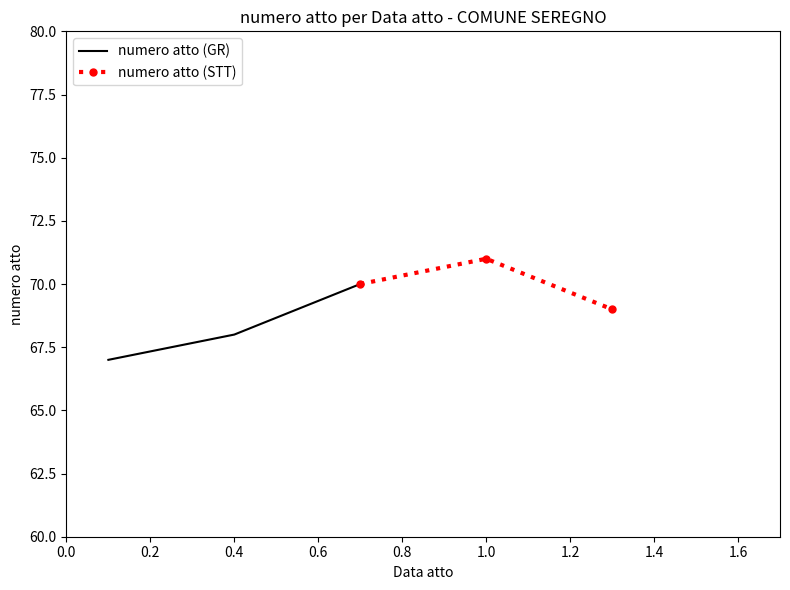

What is the highest value of the numero atto (GR) series?

70